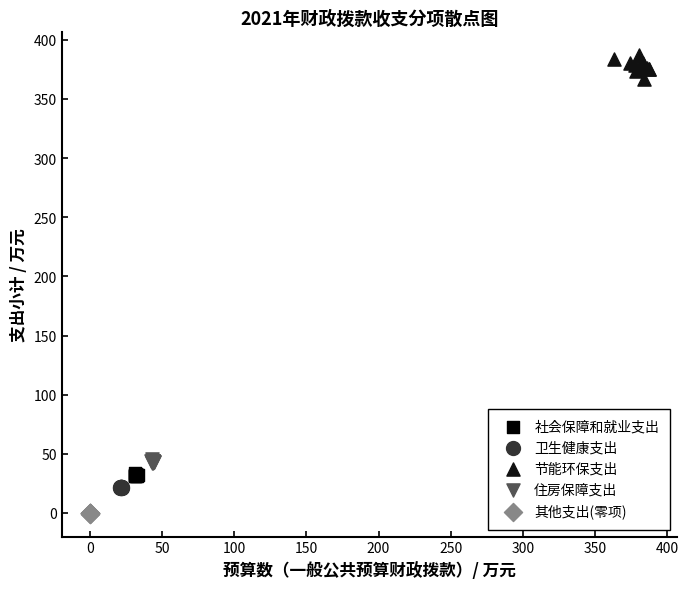

Which series reaches the maximum Y coordinate?

节能环保支出